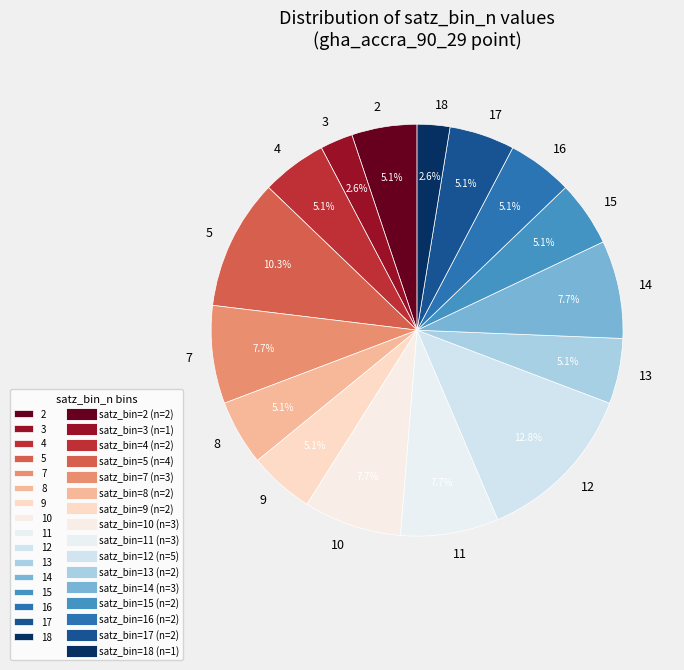

Is there any slice that represents more than half of the pie?

No